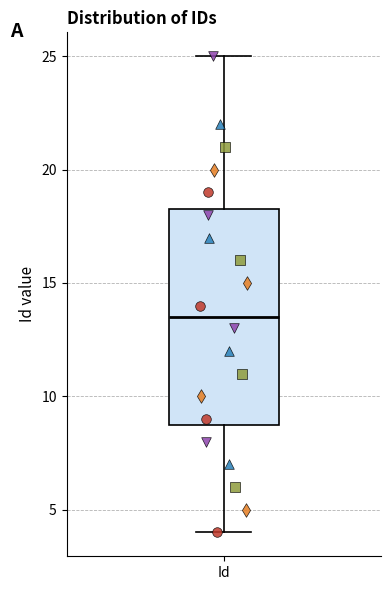

Transcribe this box plot: give where the median line is, the range the box spans, and where the two whiskers end, as read against the y-axis. The values are not printed on the chart, so give them approximately, as read against the axis.

median 13.5, box 9.0 to 18.5, whiskers 4.0 to 25.0